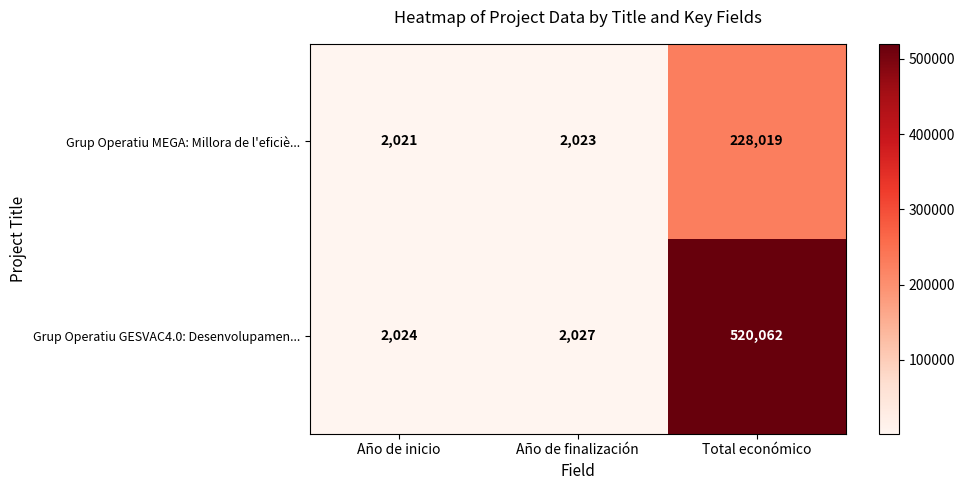

True or false: Grup Operatiu MEGA: Millora de l'eficiè... has a value of 1372 at Año de finalización.

False